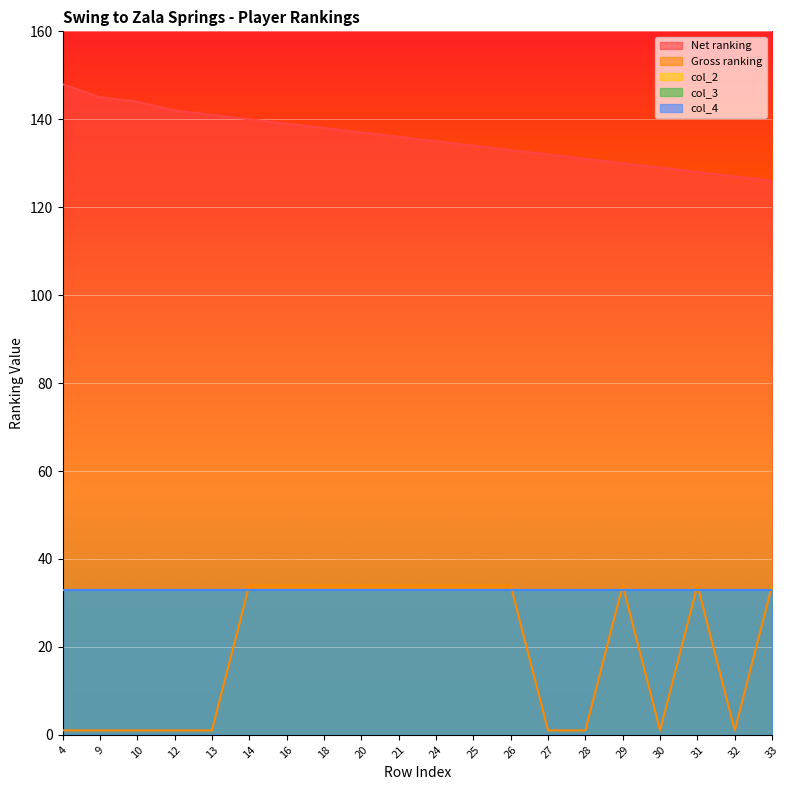

What is the total value across all series at 28?

231